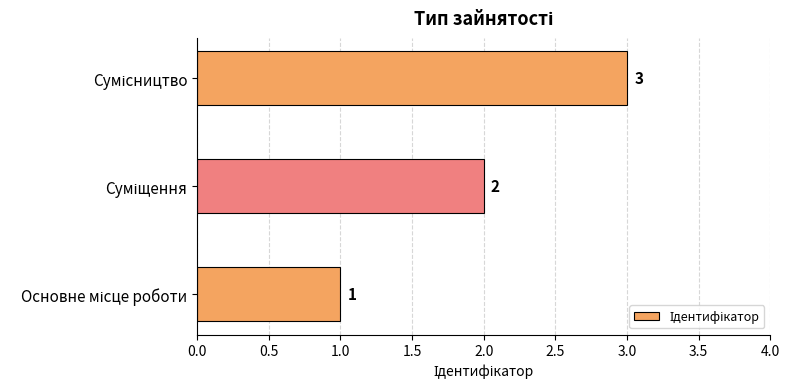

What is the greatest value displayed?

3